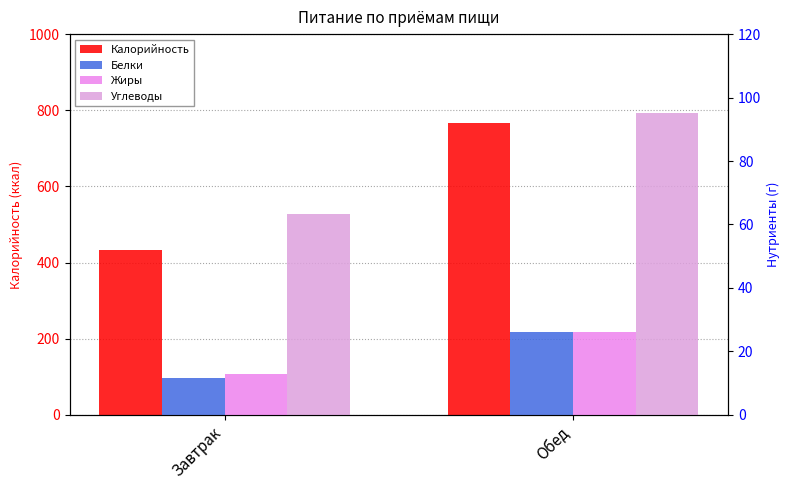

At Завтрак, list the series in order from smallest to largest.

Белки, Жиры, Углеводы, Калорийность